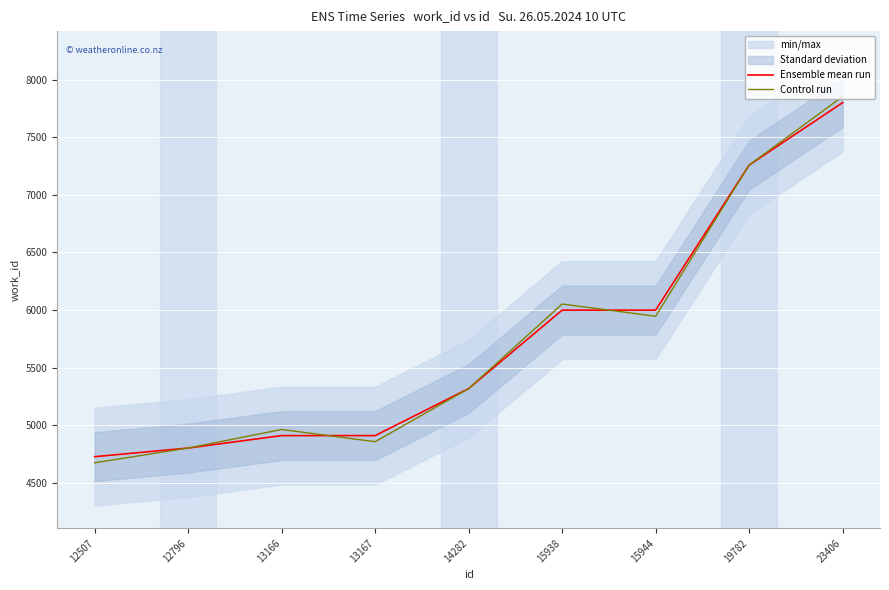

At which category does Control run reach its first local peak?

13166